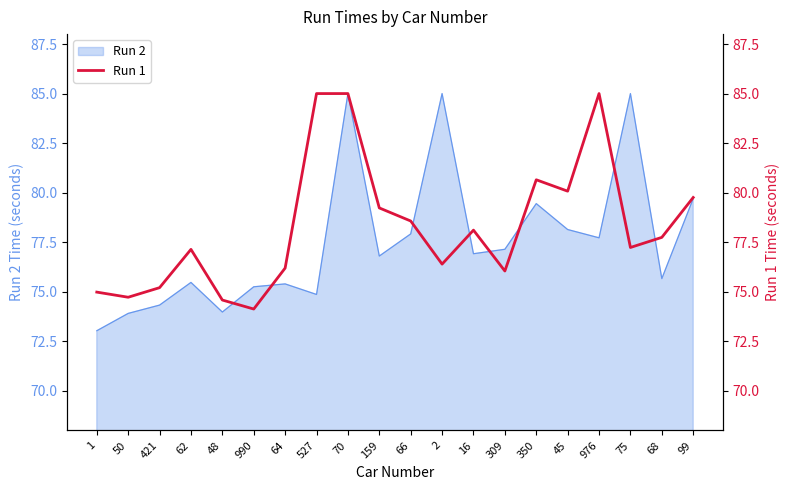

Is it true that the value at 68 is 77.7?

True